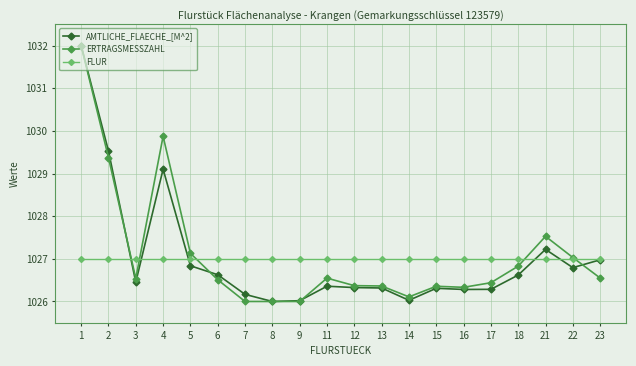

At which label is ERTRAGSMESSZAHL closest to 1029?

2